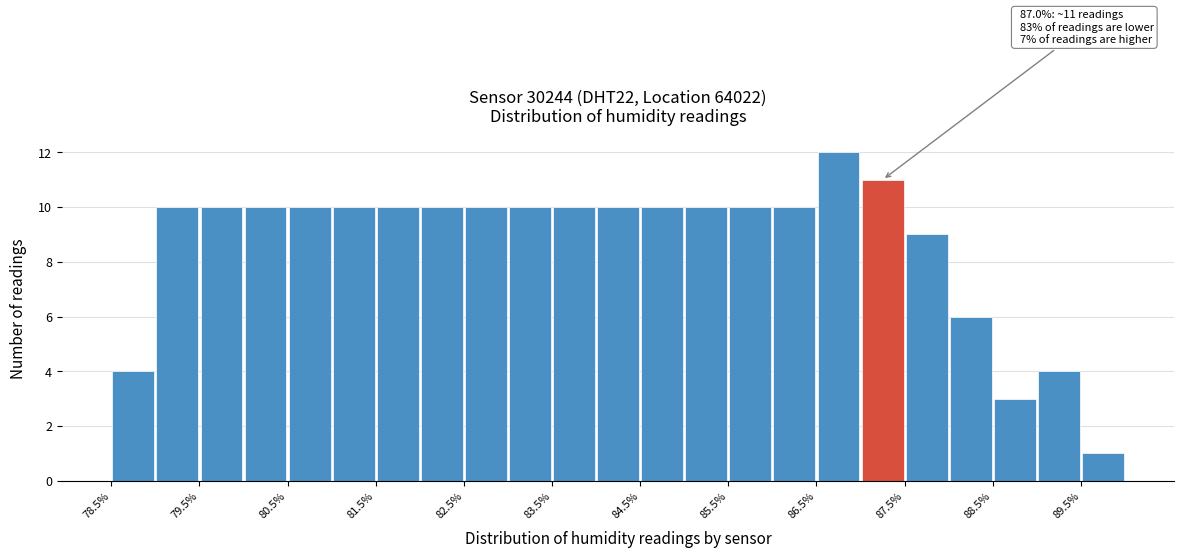

Over which range of the x-axis is the bar tallest?

86.5 to 87.0